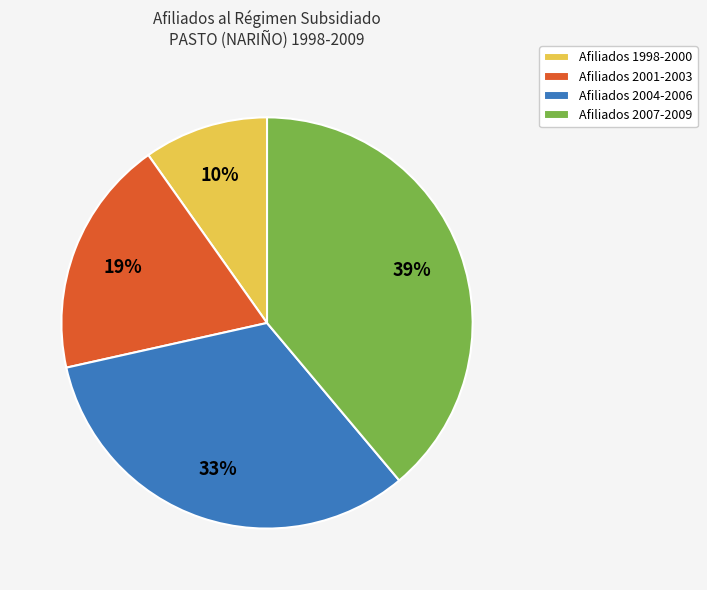

Which slice is the largest?

Afiliados 2007-2009